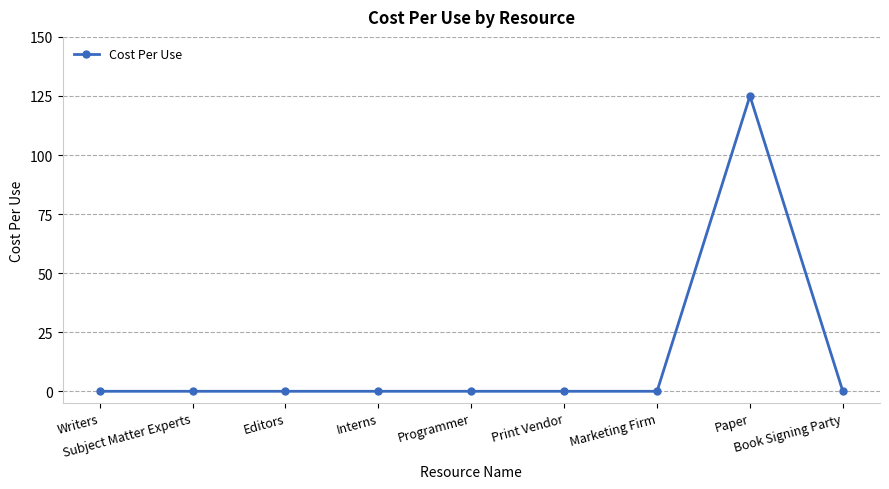

What is the maximum value shown in the chart?

125